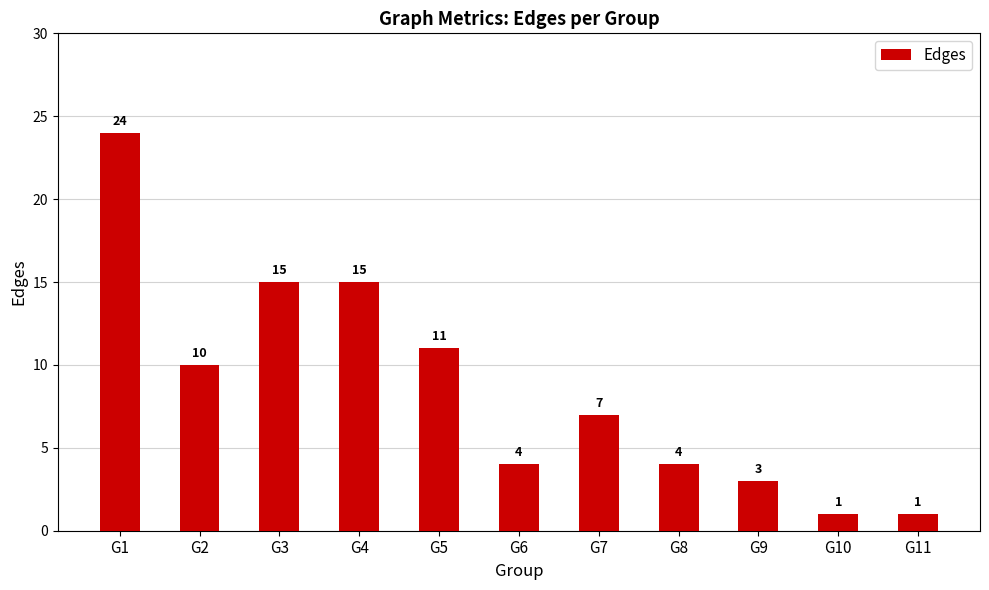

What is the greatest value displayed?

24